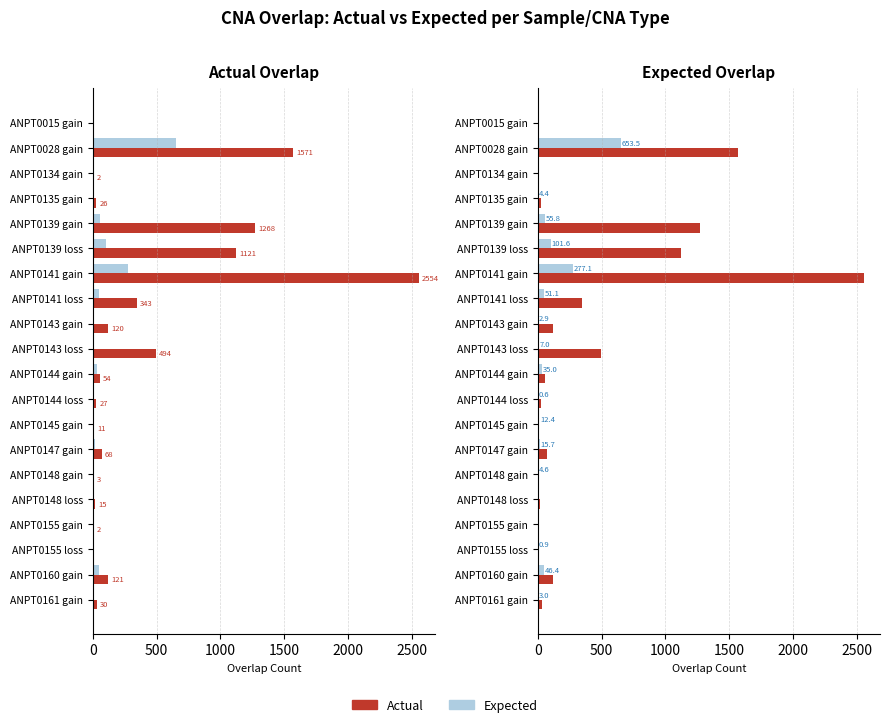

The value of Expected at ANPT0155 gain is 0.5. True or false?

True